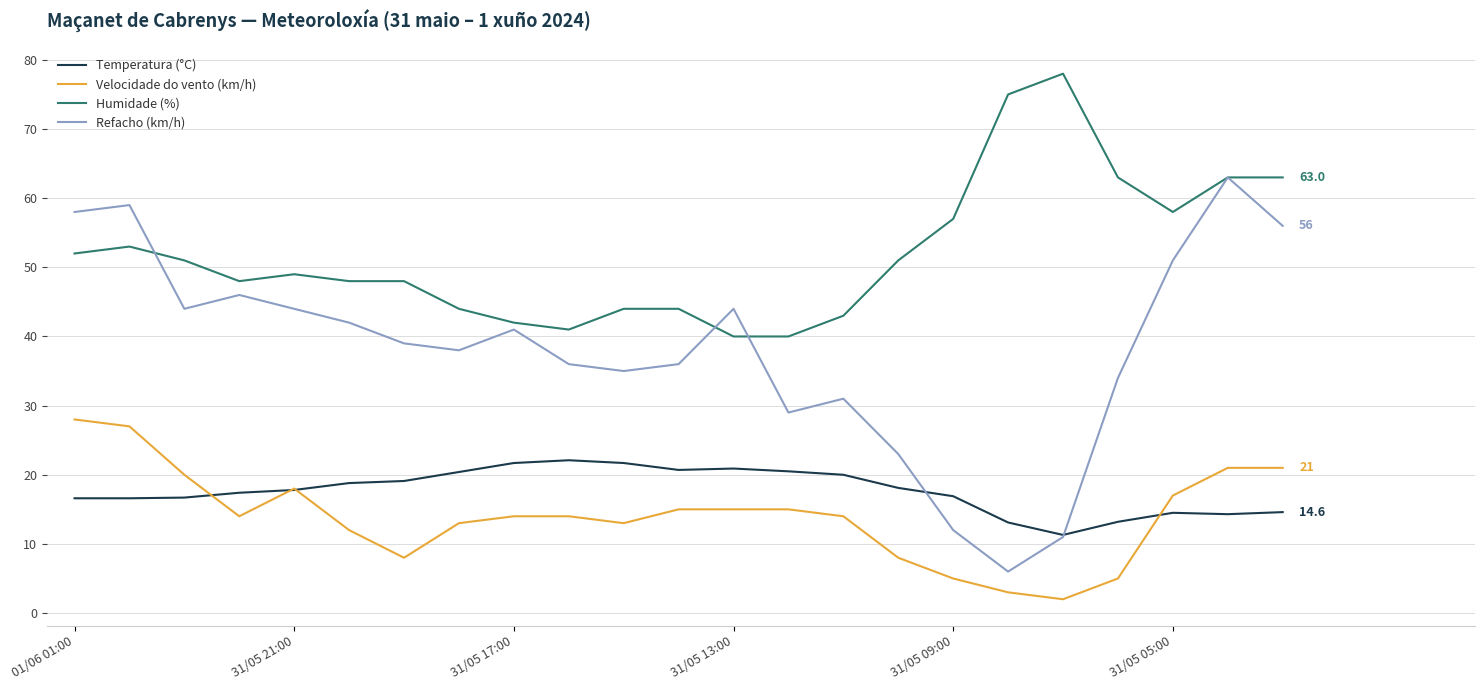

What is the average value of the Humidade (%) series?

52.0